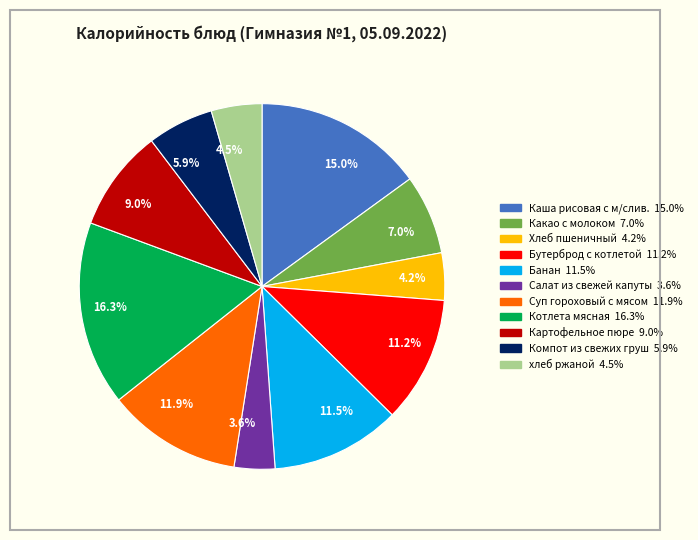

Is 3.6% the majority of the pie?

No